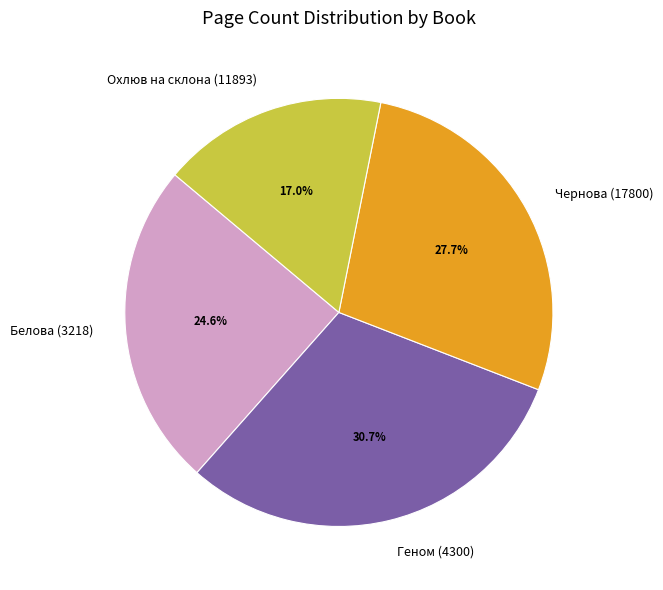

What is the largest slice in the pie chart?

Геном (4300)